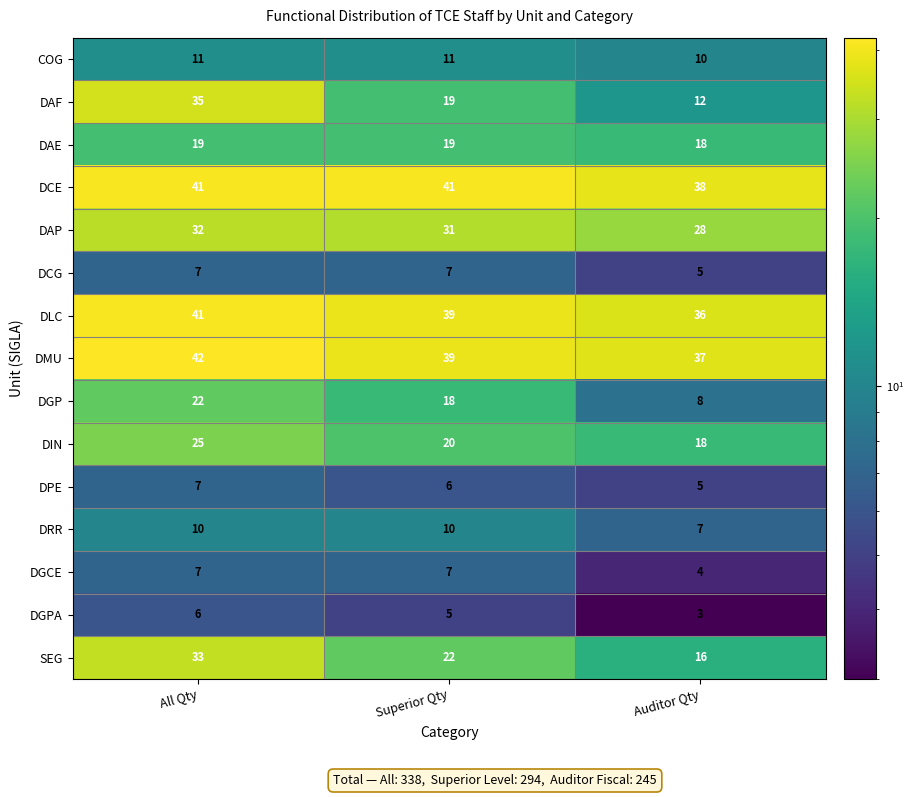

Which category has the lowest value in the DRR series?

Auditor Qty